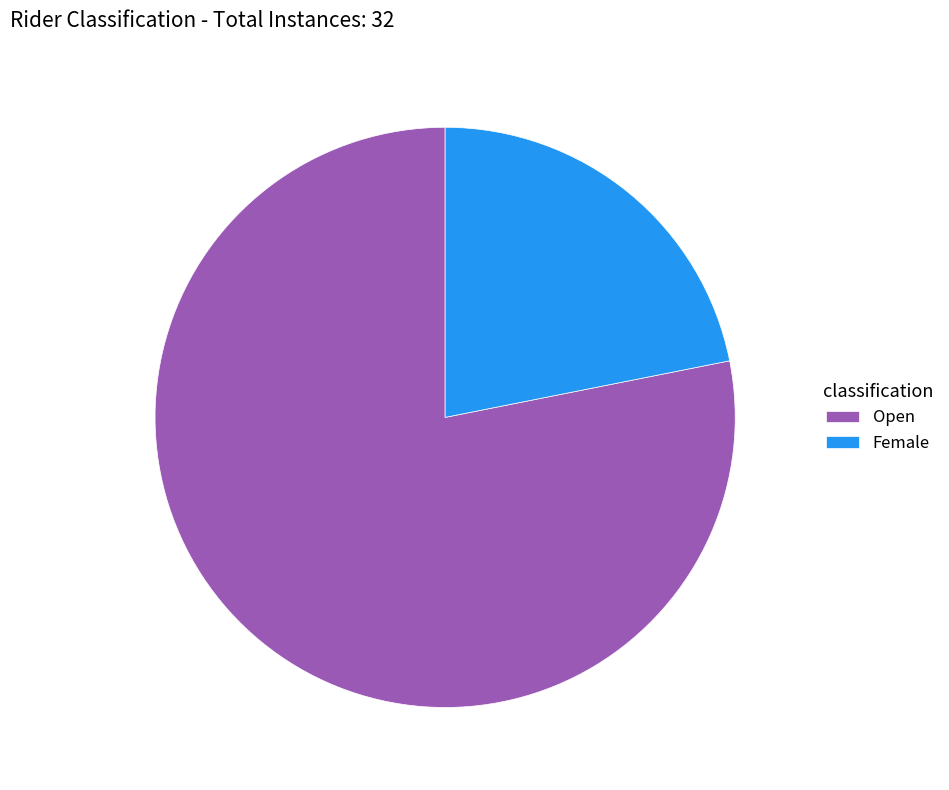

Approximately how many times larger is the value at Female compared to Open?

0.3